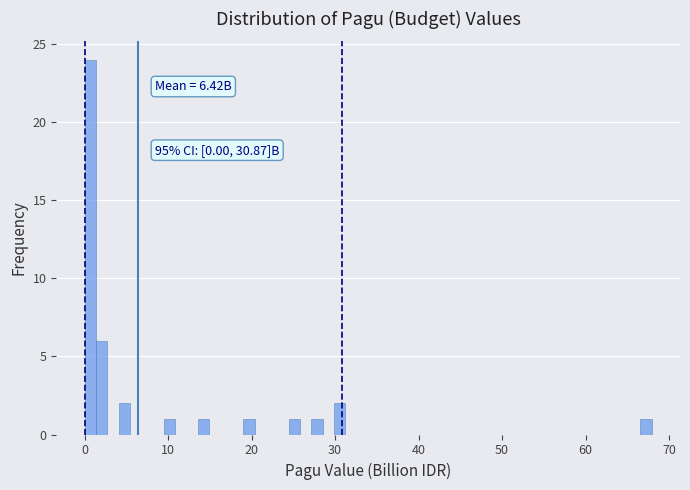

Around what value on the x-axis is the tallest bar? Give the approximate position of its centre, as read against the axis.

1